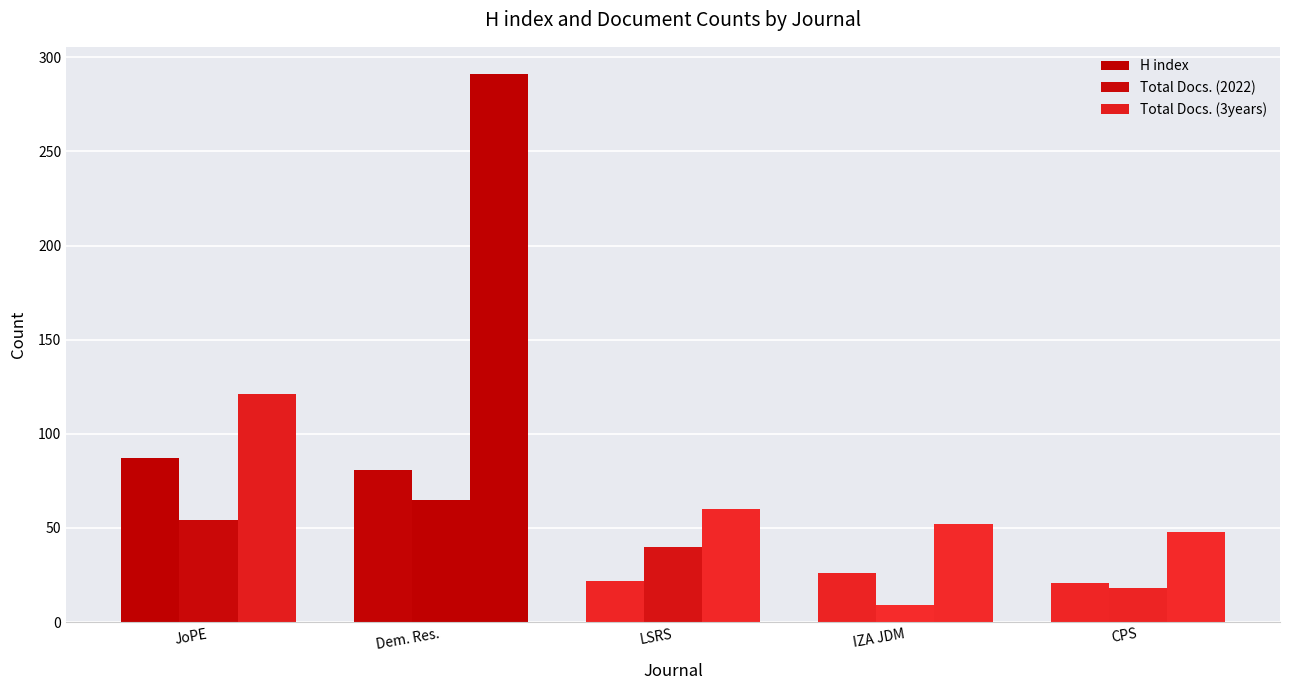

How many bars are there in each group?

3